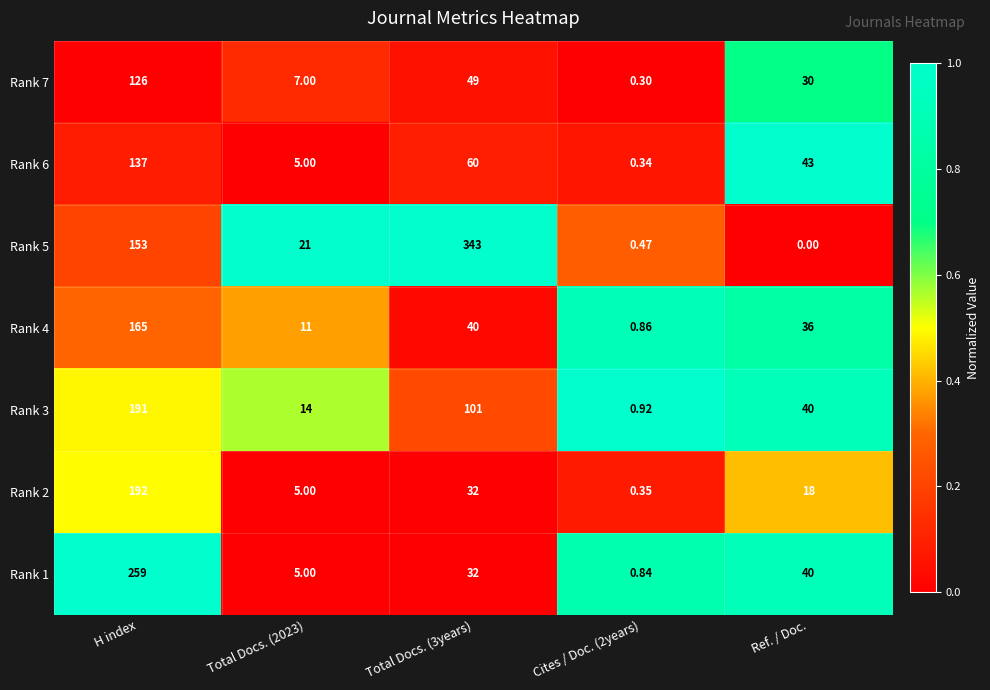

At which category is the sum across all series the highest?

H index